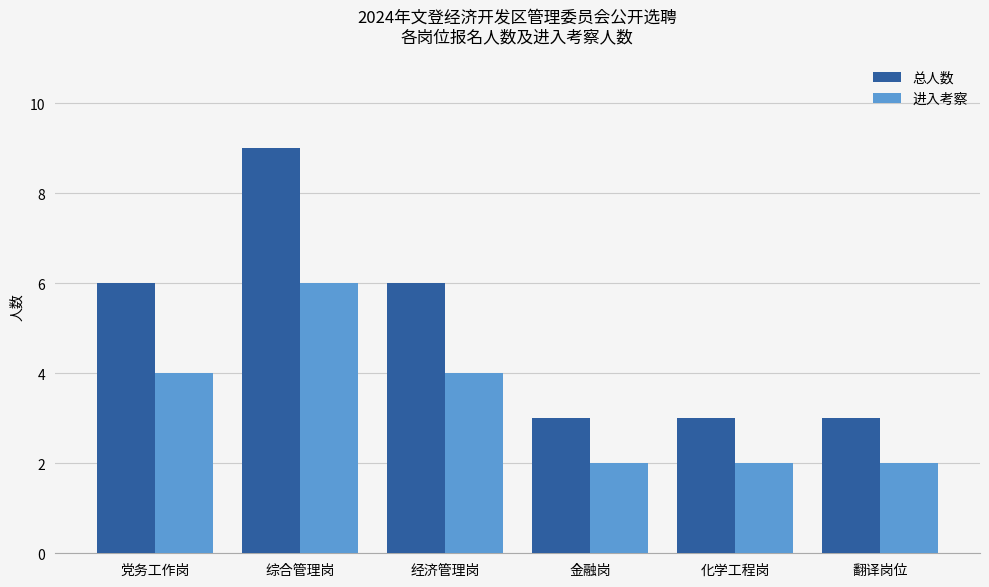

Which series has the largest total across all categories?

总人数